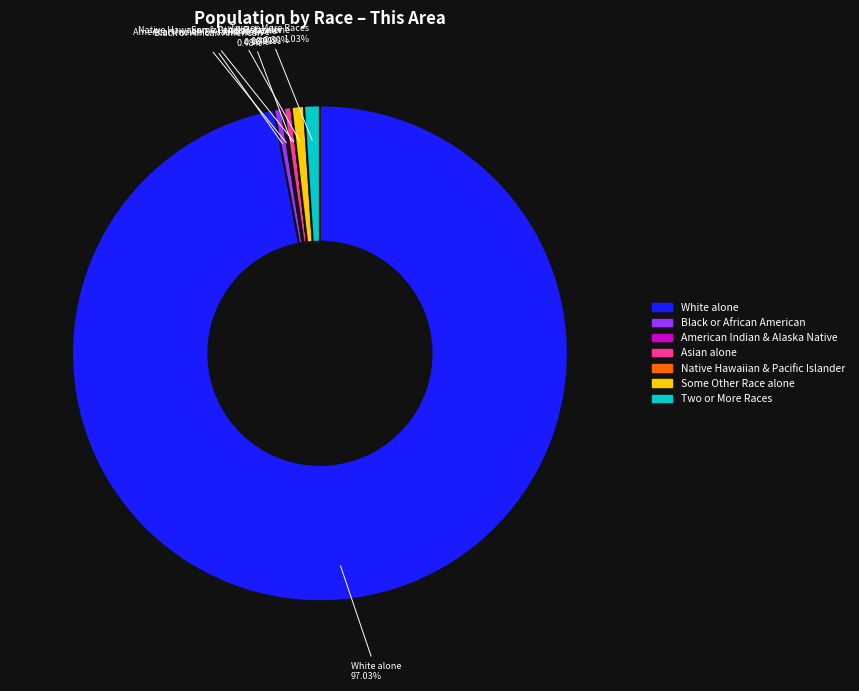

Does any single category account for the majority?

Yes